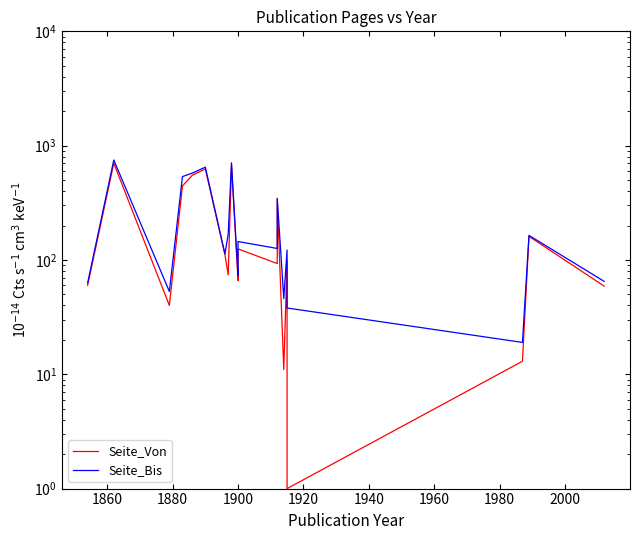

Is it true that Seite_Bis equals 189 at 1900?

False